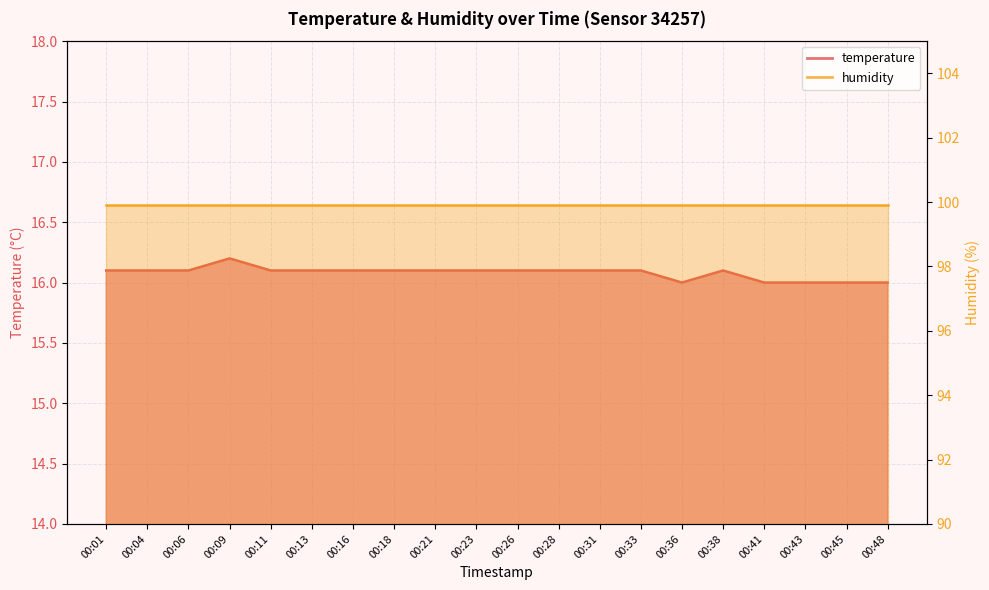

True or false: the data has more than 1 interior local peaks.

True